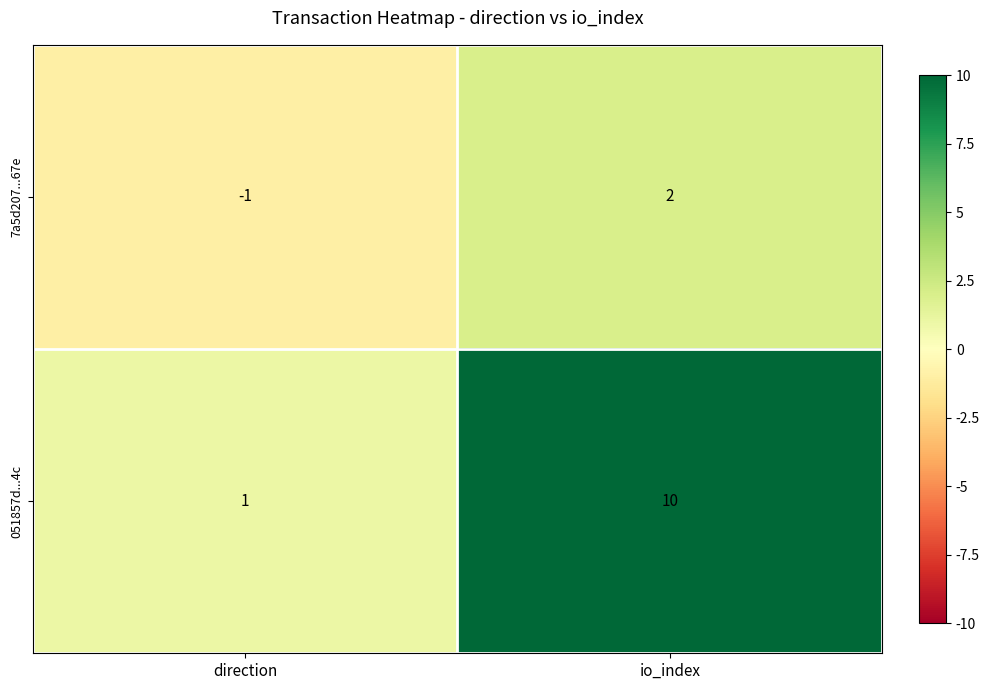

True or false: 7a5d207...67e has a value of 1 at io_index.

False